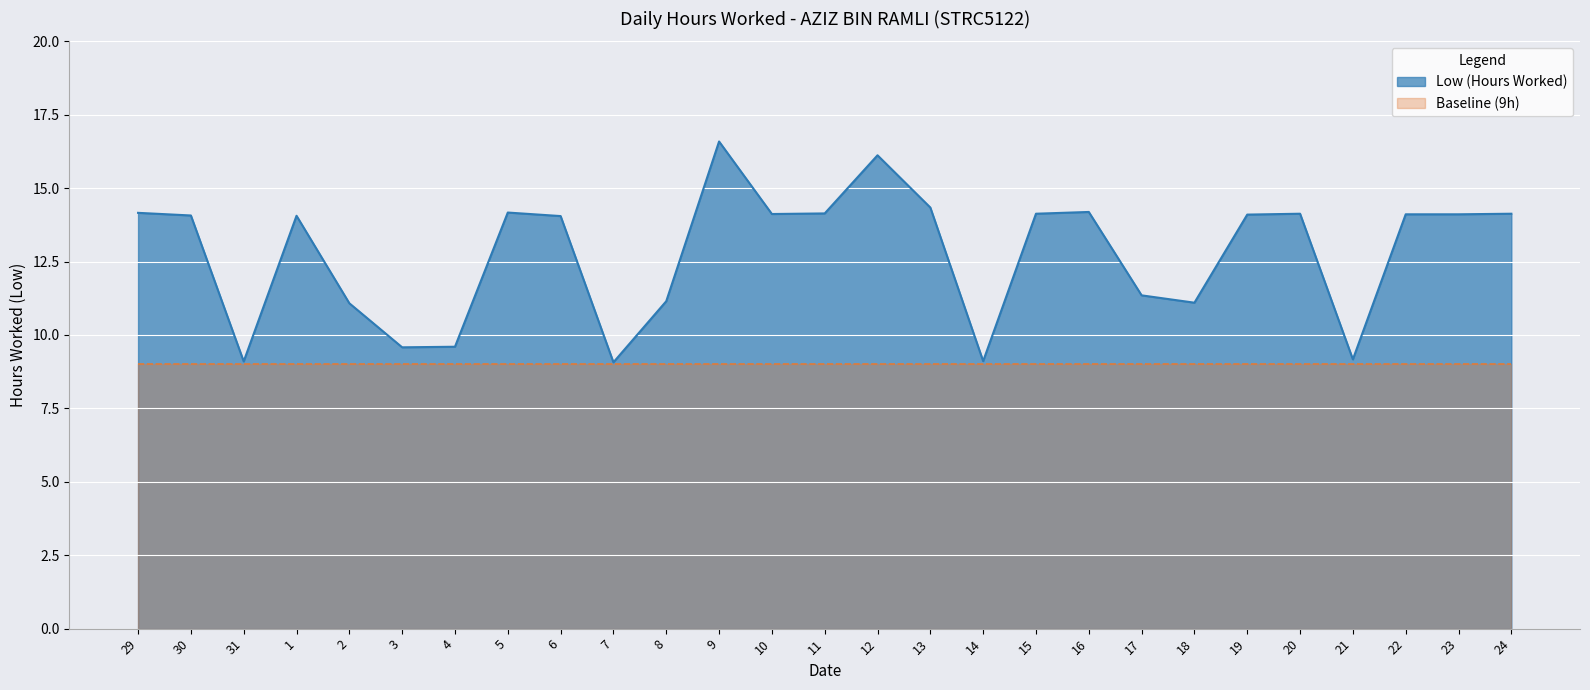

True or false: there are more than 2 points higher than both neighbors.

True